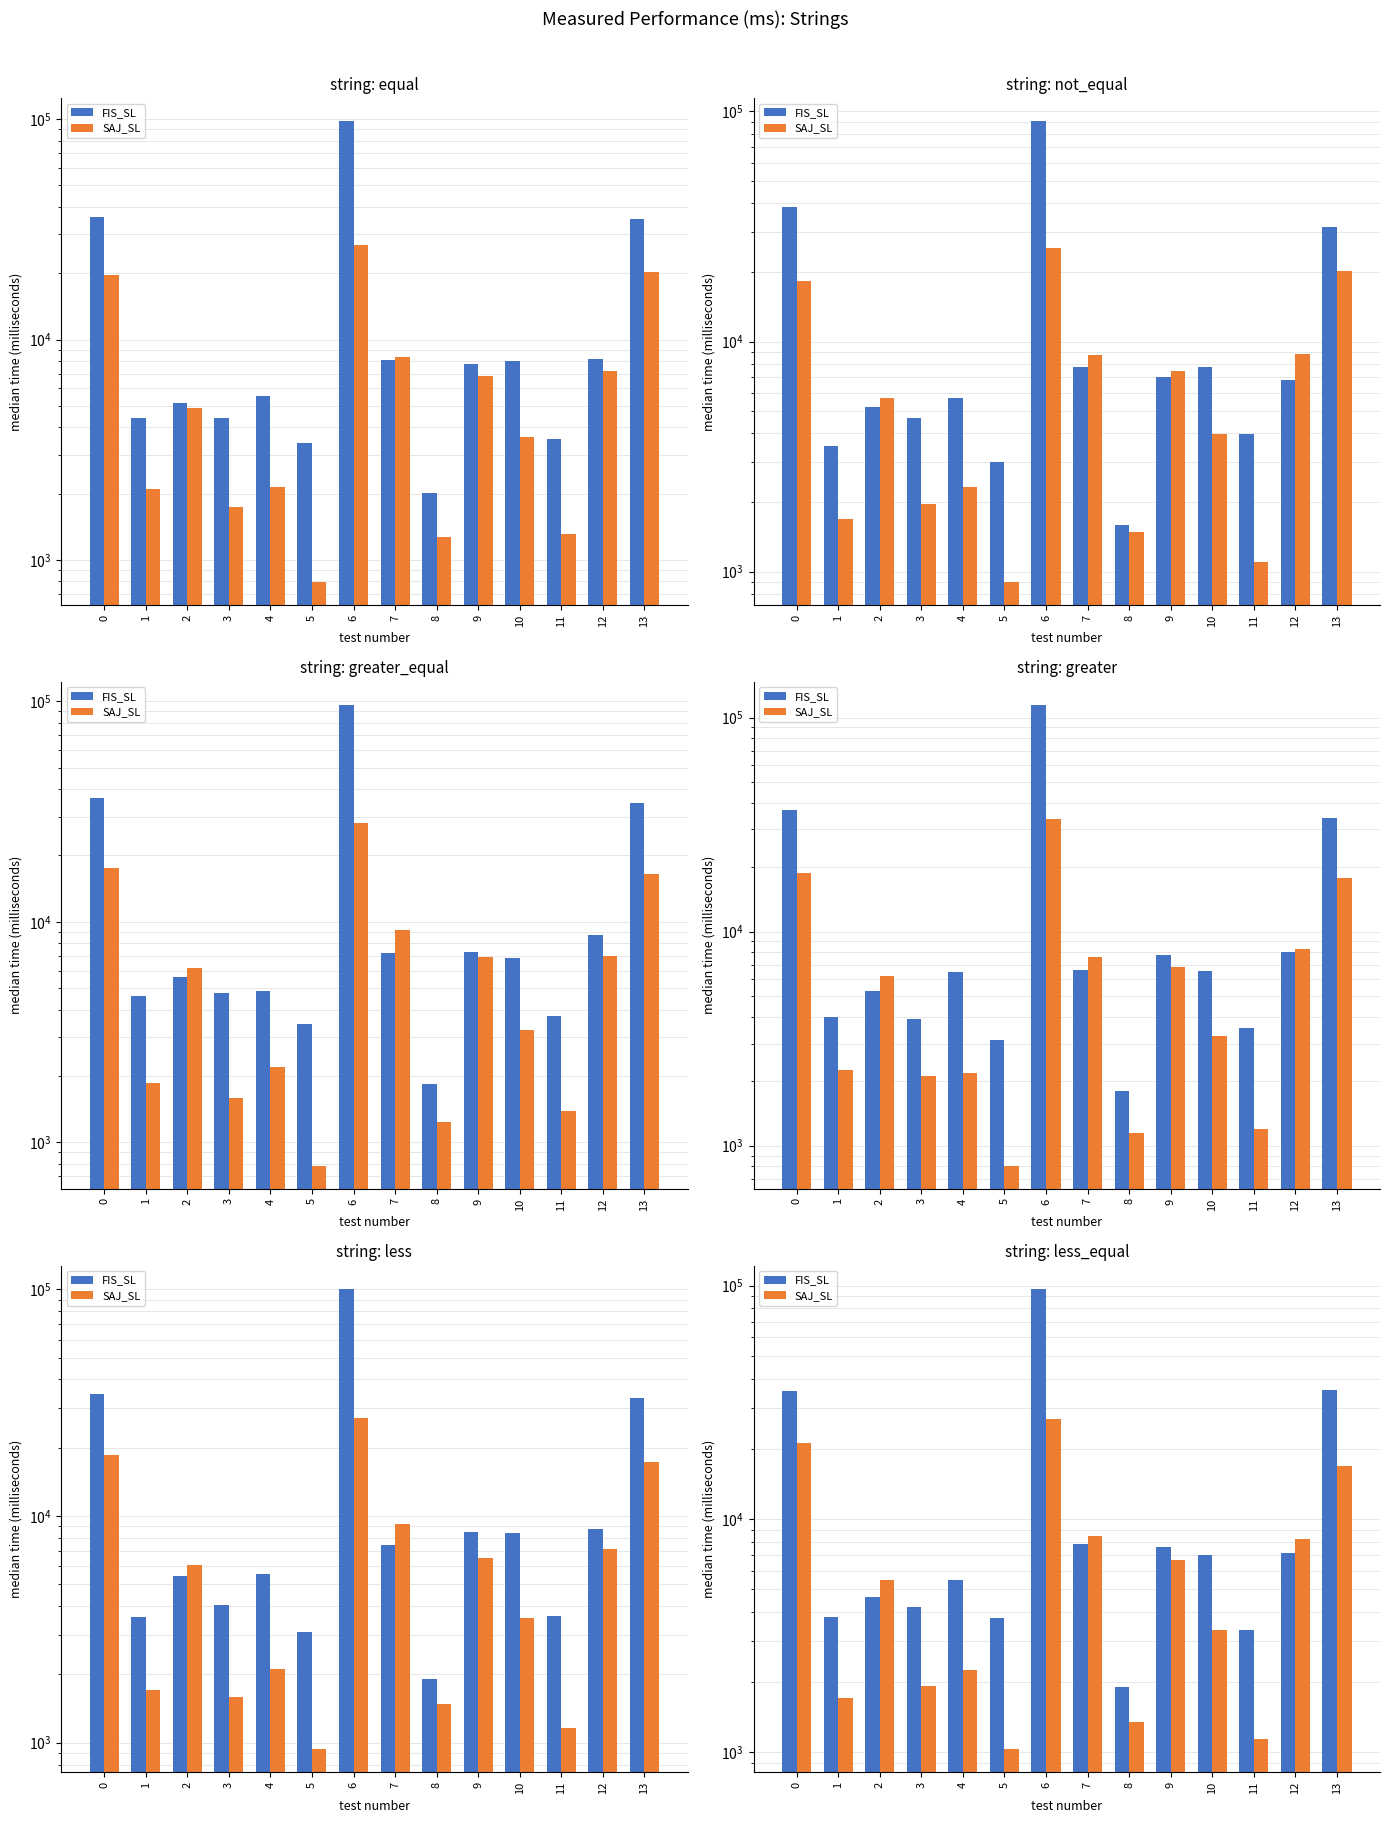

List the series in order of their peak value, highest first.

FIS_SL, SAJ_SL